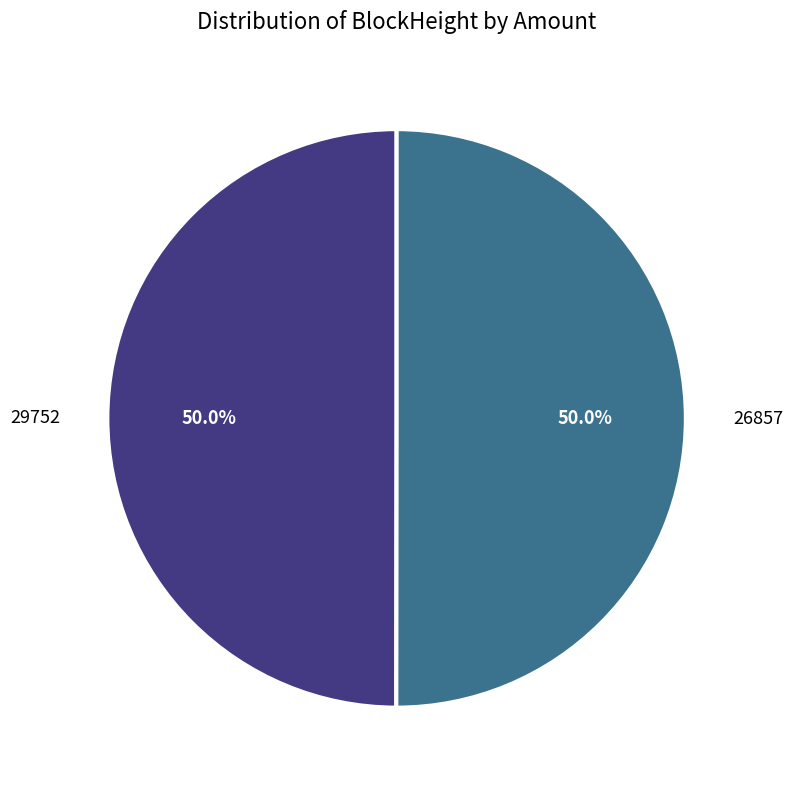

How many segments does this pie chart have?

2